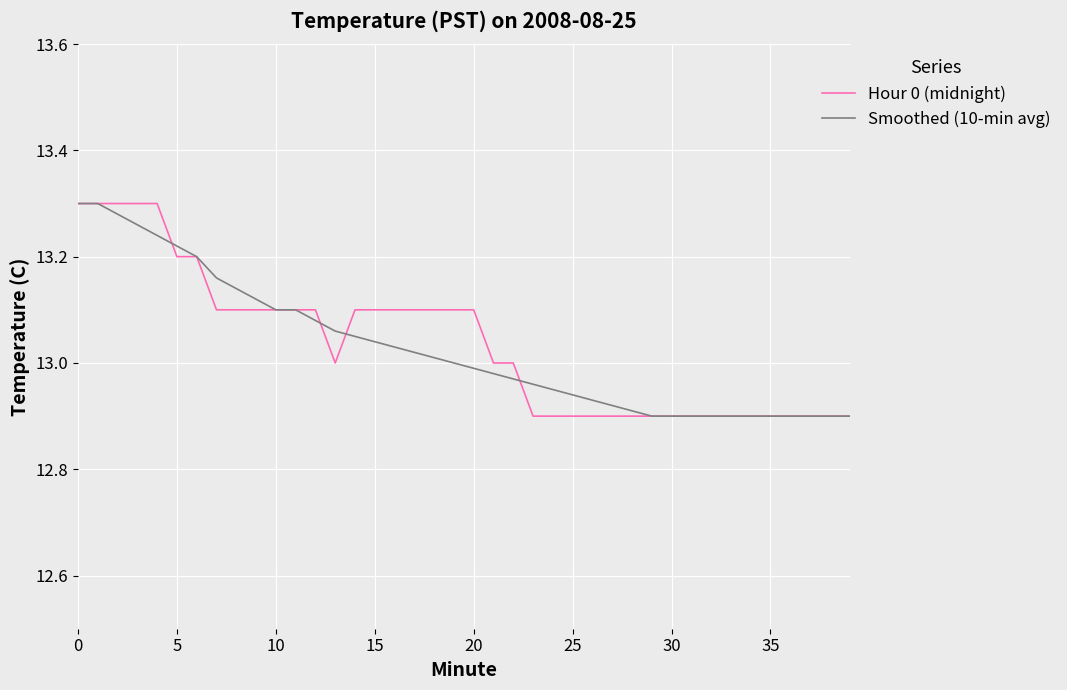

How many series are shown in this chart?

2